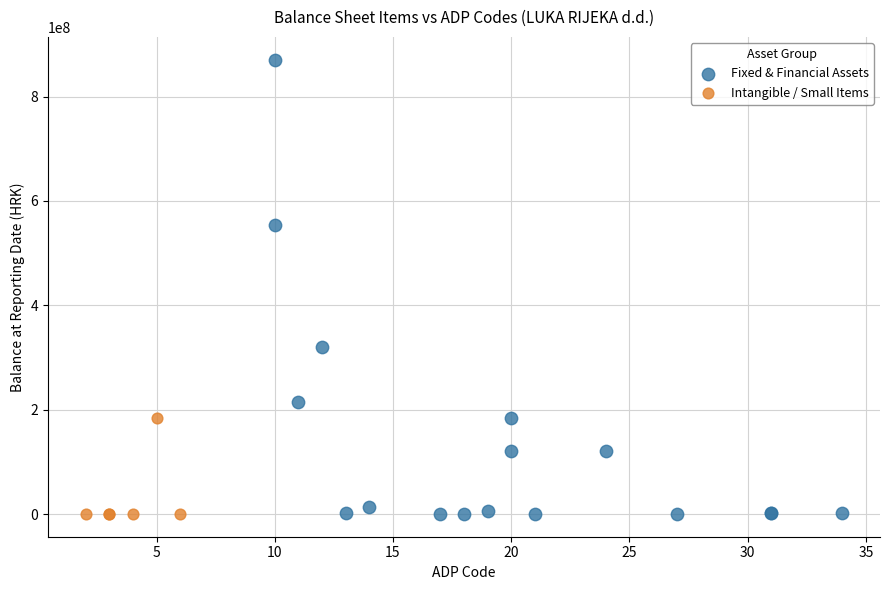

Which series has the widest spread of Y values?

Fixed & Financial Assets